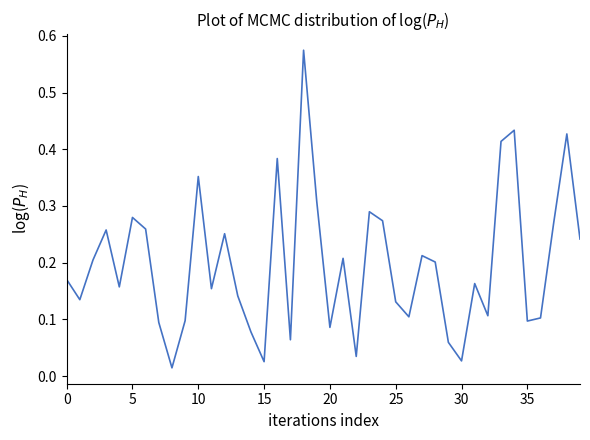

How many lines are shown in the chart?

1